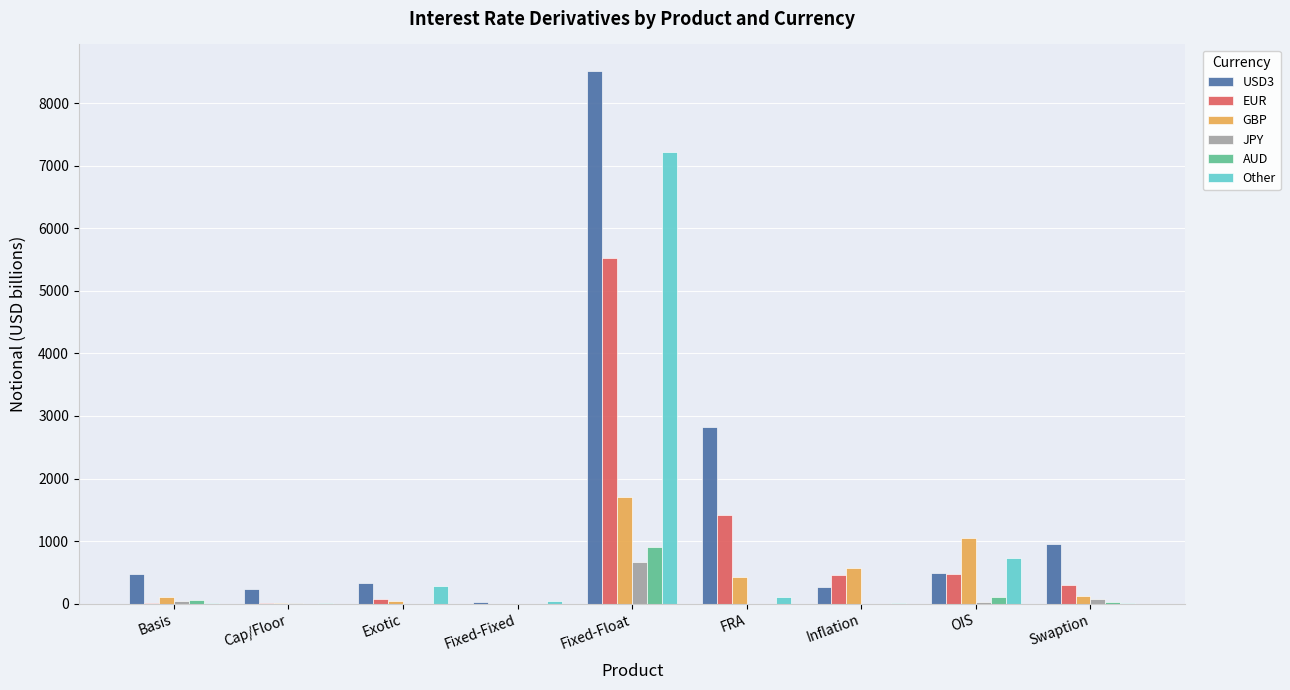

What is the greatest value displayed?

8511